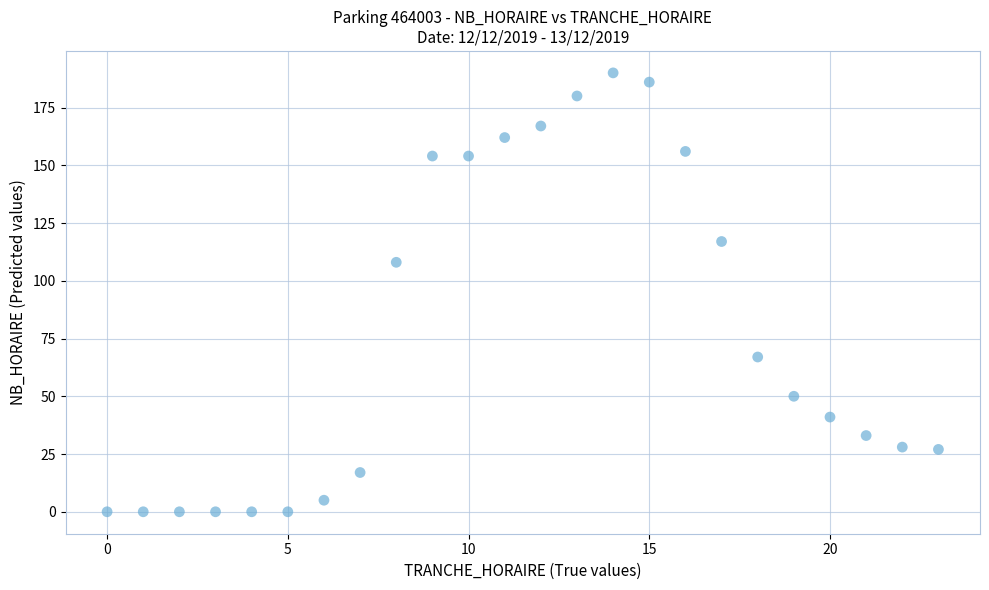

What is the range of X values (max minus min)?

23